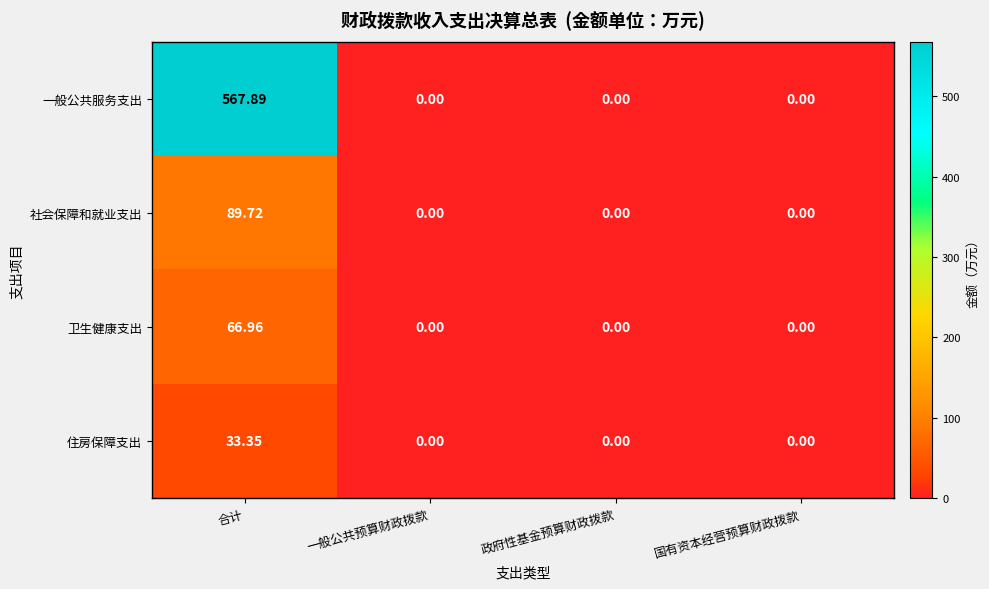

Rank the series by their maximum value, from lowest to highest.

住房保障支出, 卫生健康支出, 社会保障和就业支出, 一般公共服务支出